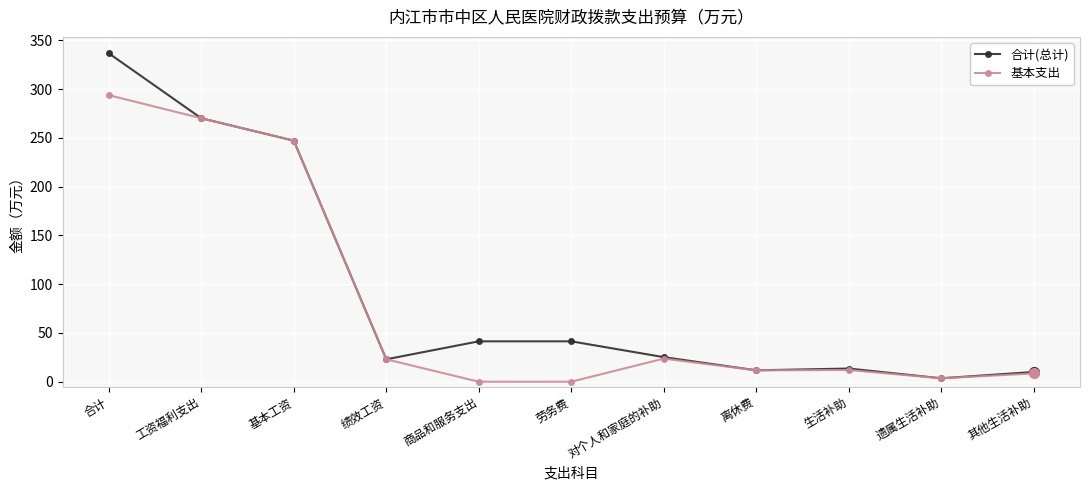

List the series in order of their peak value, lowest first.

基本支出, 合计(总计)